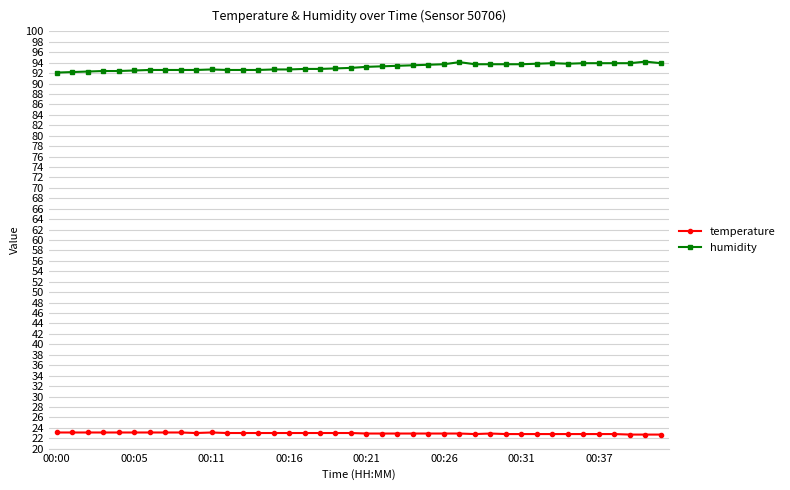

What is the minimum value shown in the chart?

22.7